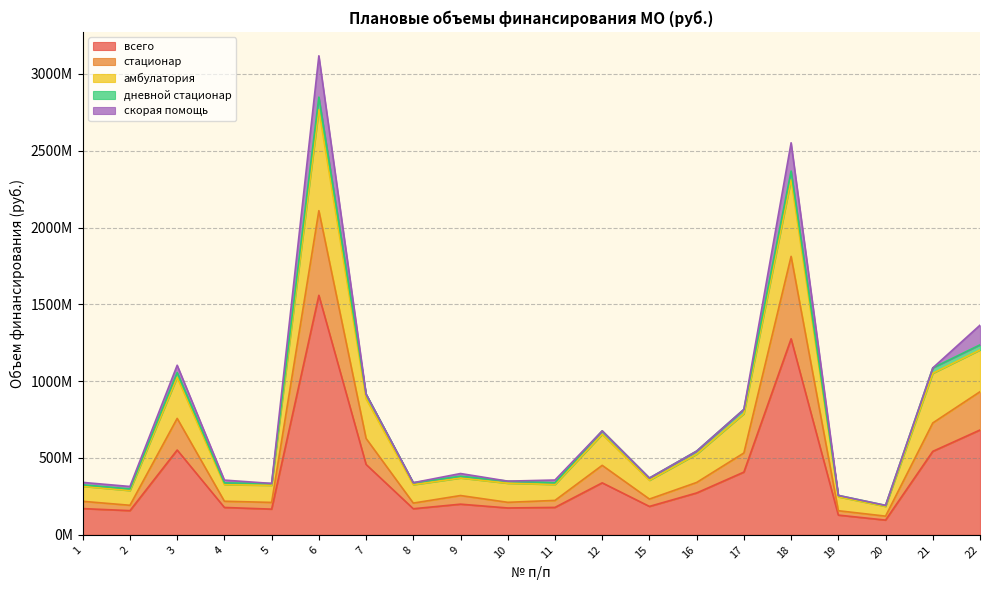

Does the chart have visible grid lines?

Yes